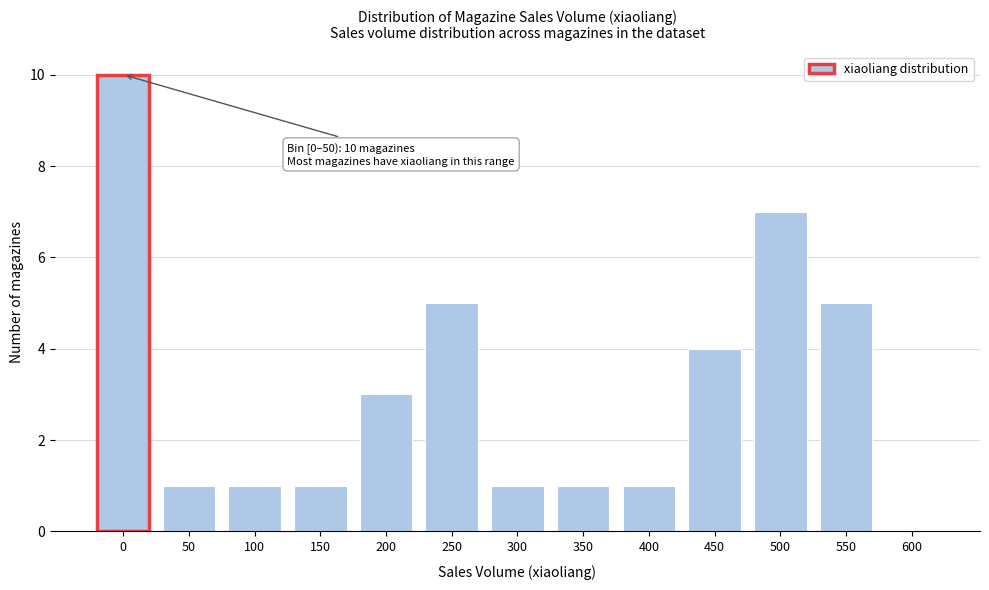

Reading right to left, what are all the values shown in this chart?

600=0	550=5	500=7	450=4	400=1	350=1	300=1	250=5	200=3	150=1	100=1	50=1	0=10